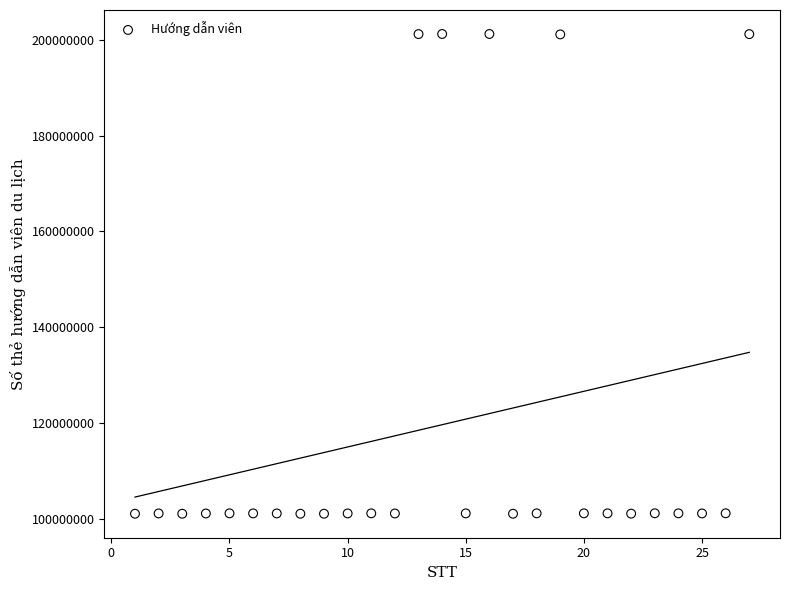

What is the range of Y values (max minus min)?

100102782